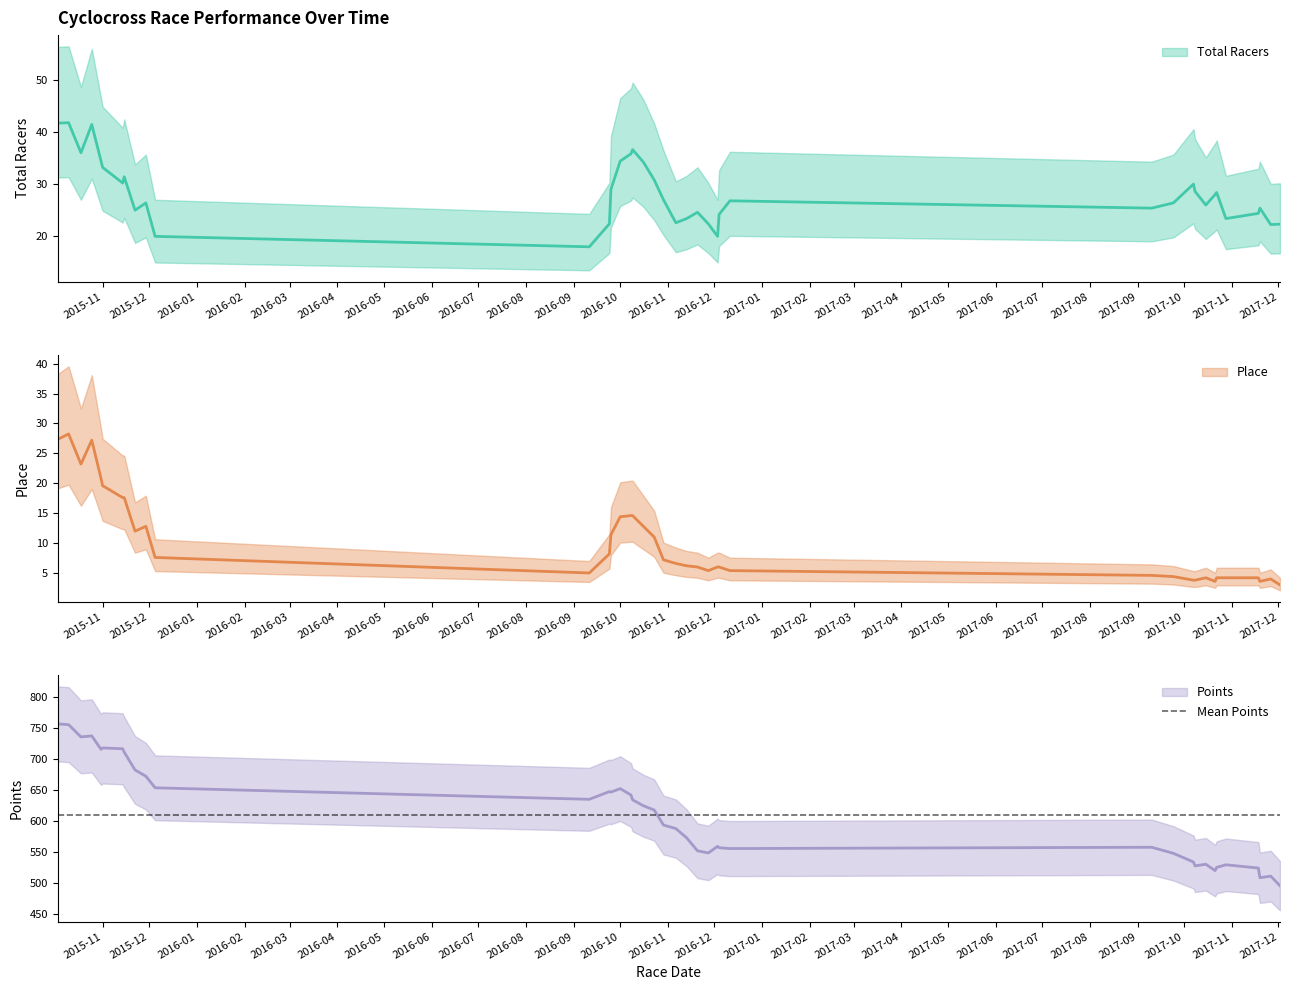

What is the difference between the maximum and minimum values in the Place series?

37.0